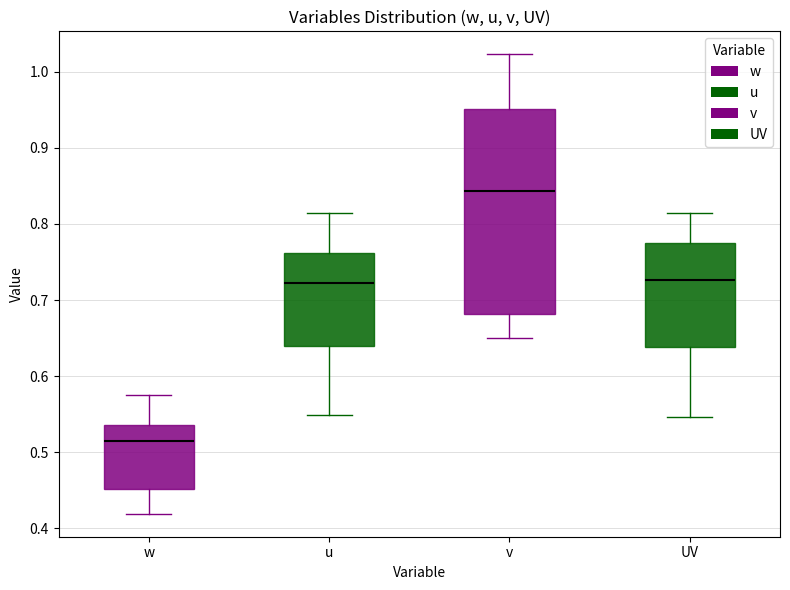

Reading left to right, read every box against the y-axis: the position of its median line, the range the box covers, and the ends of its whiskers. The values are not printed on the chart, so give them approximately, as read against the axis.

w: median 0.51, box 0.45 to 0.54, whiskers 0.42 to 0.58
u: median 0.72, box 0.64 to 0.76, whiskers 0.55 to 0.81
v: median 0.84, box 0.68 to 0.95, whiskers 0.65 to 1.02
UV: median 0.73, box 0.64 to 0.78, whiskers 0.55 to 0.81